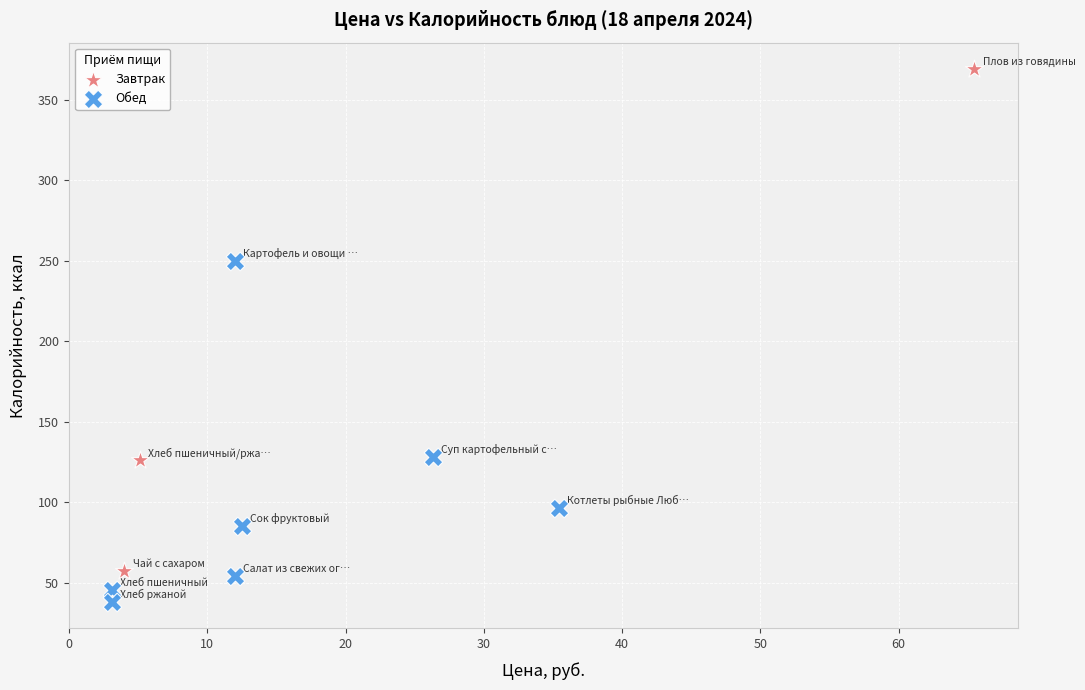

Which series reaches the minimum Y coordinate?

Обед